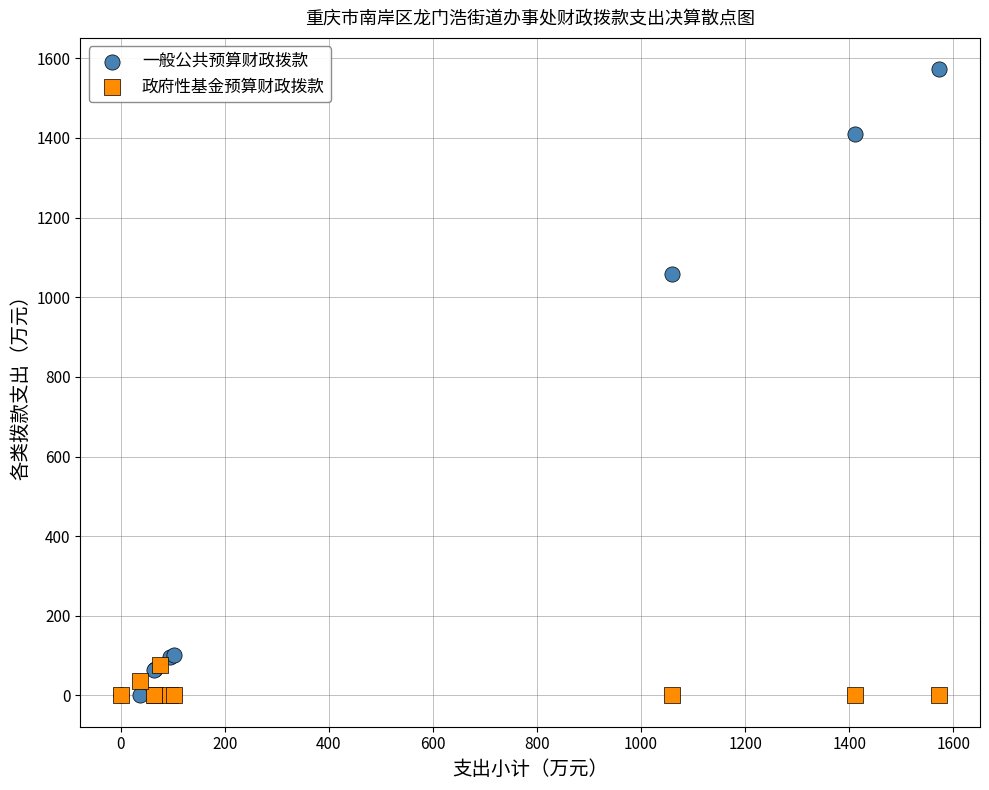

Which series reaches the maximum Y coordinate?

一般公共预算财政拨款